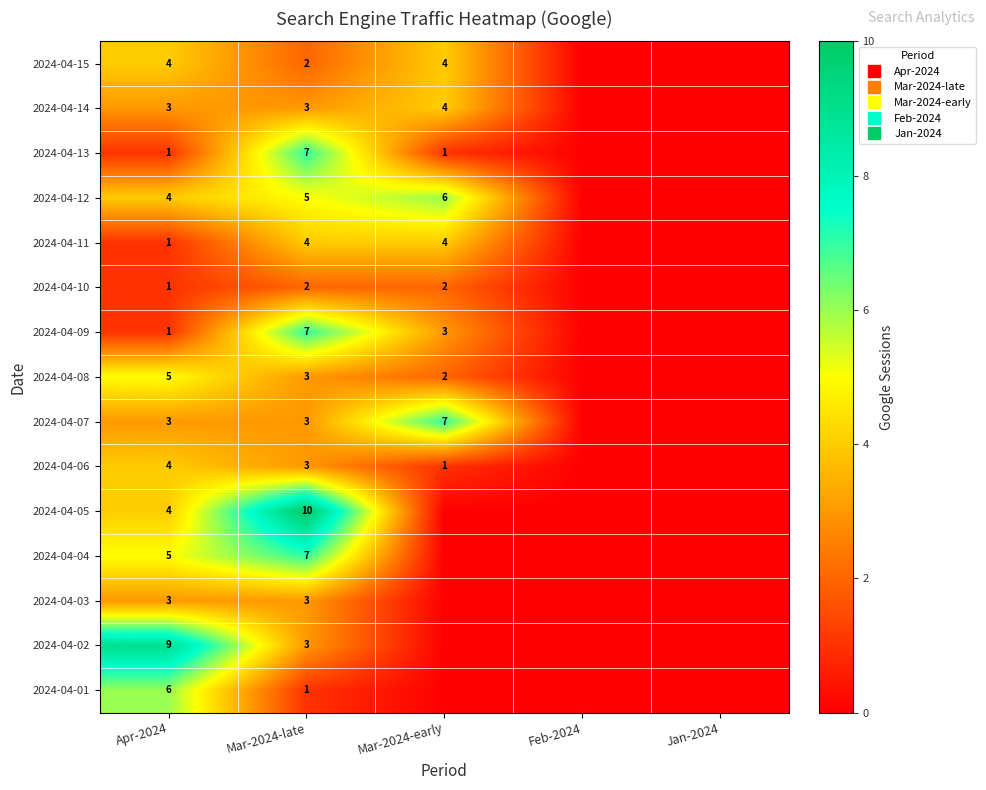

The value of 2024-04-10 at Feb-2024 is 0. True or false?

True